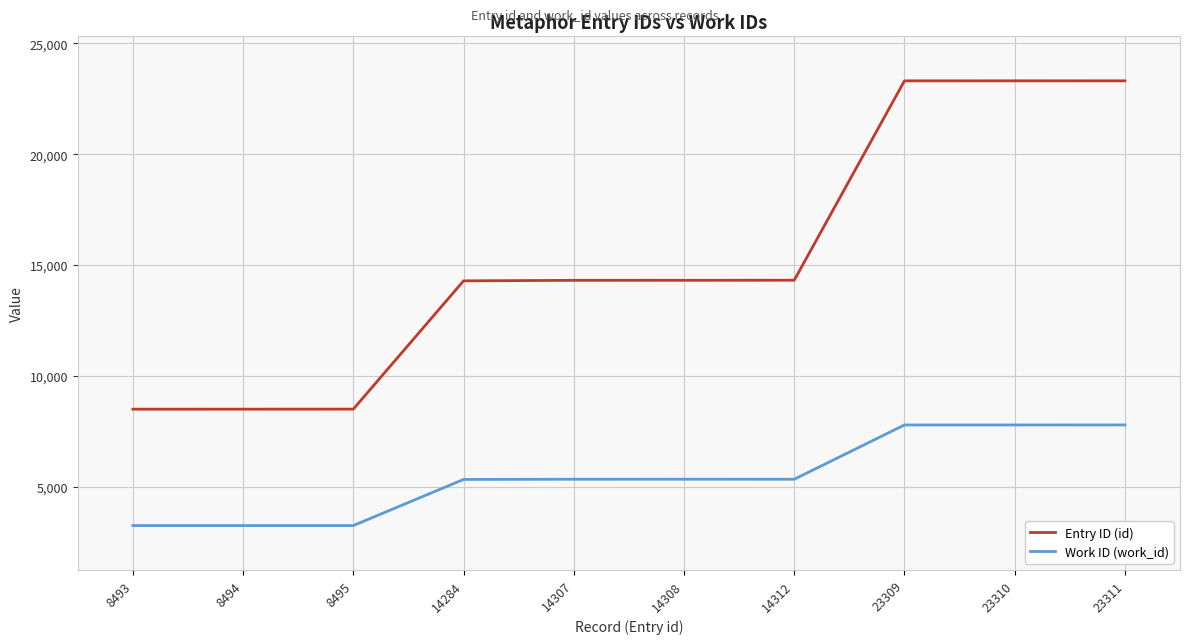

What is the smallest value displayed?

3241